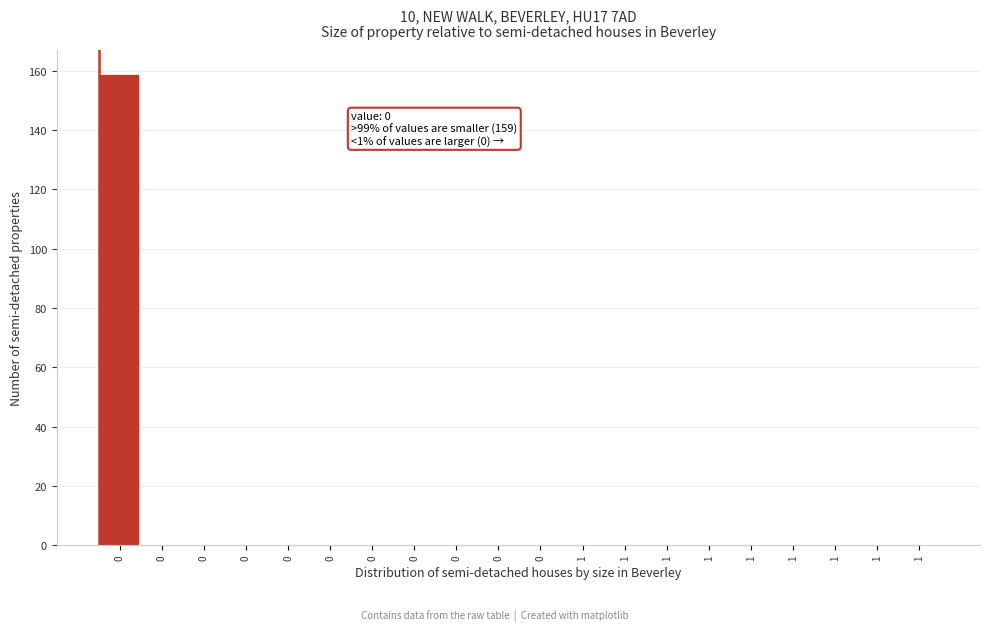

Are the bars horizontal?

No